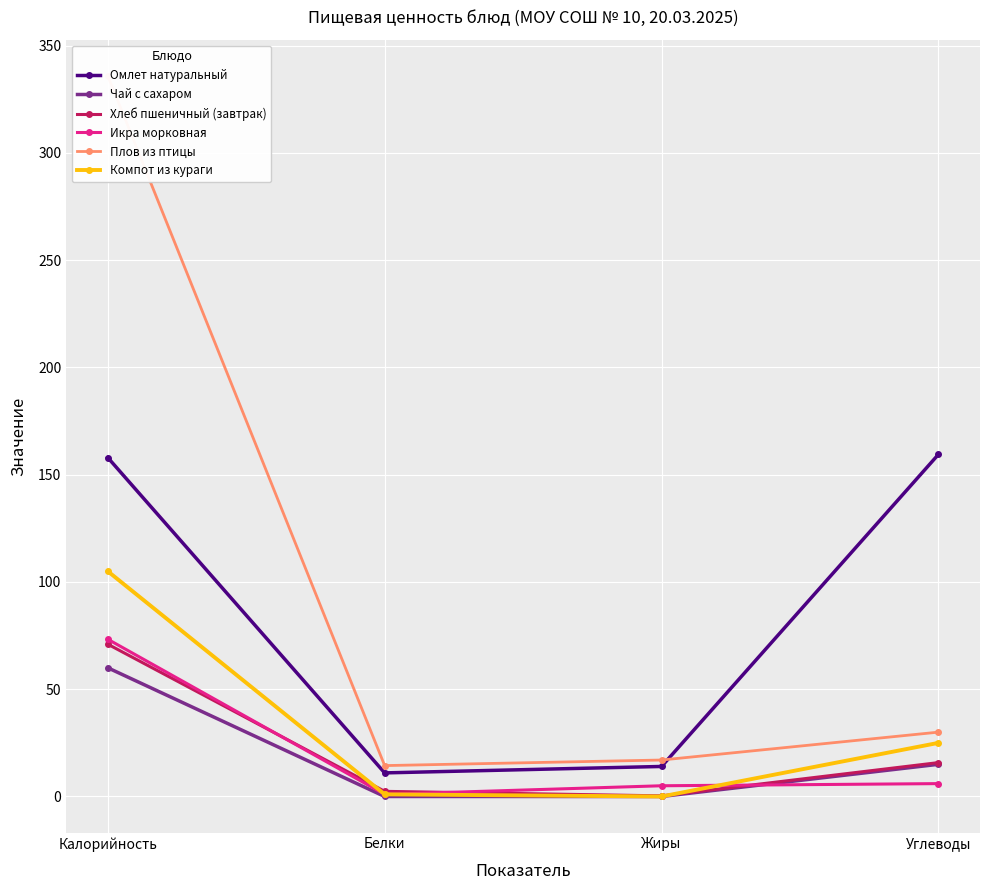

The value of Икра морковная at Углеводы is 6.0. True or false?

True